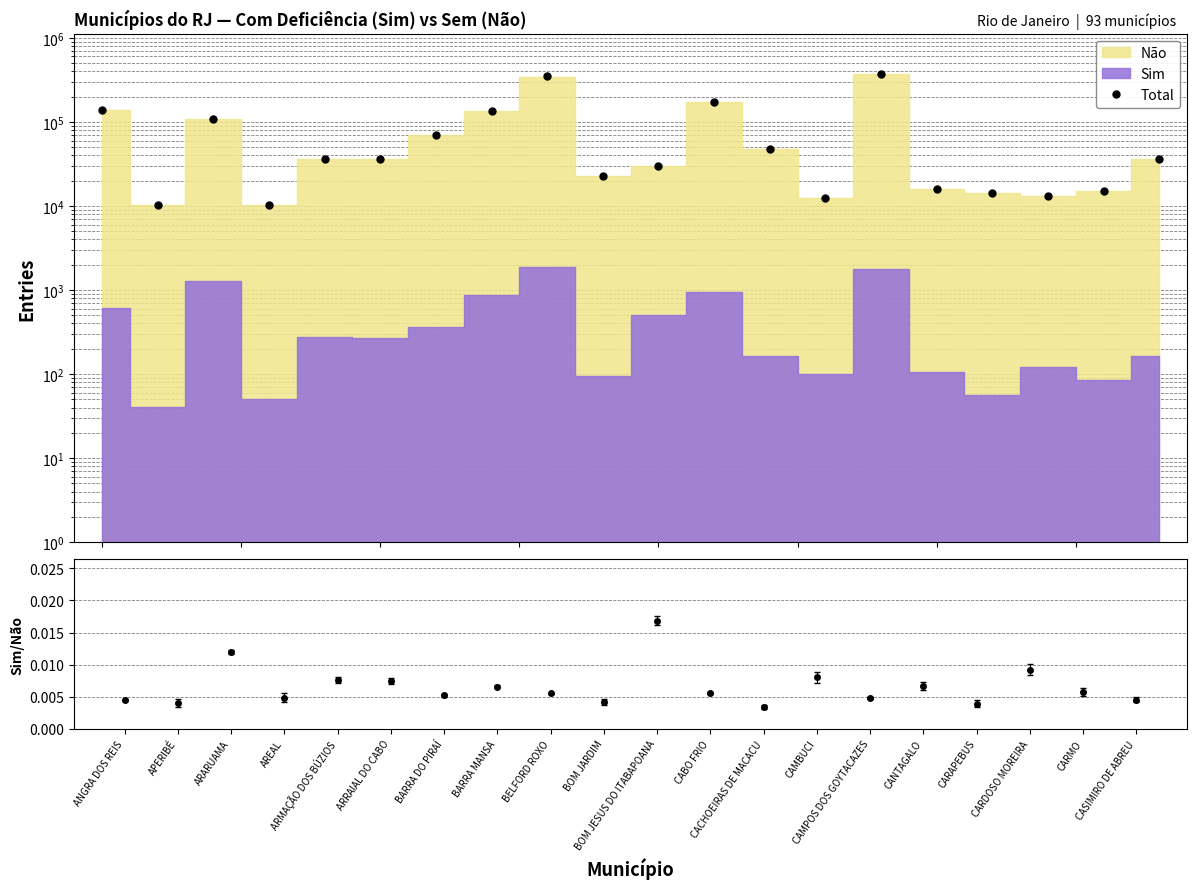

How many categories are shown in the chart?

20